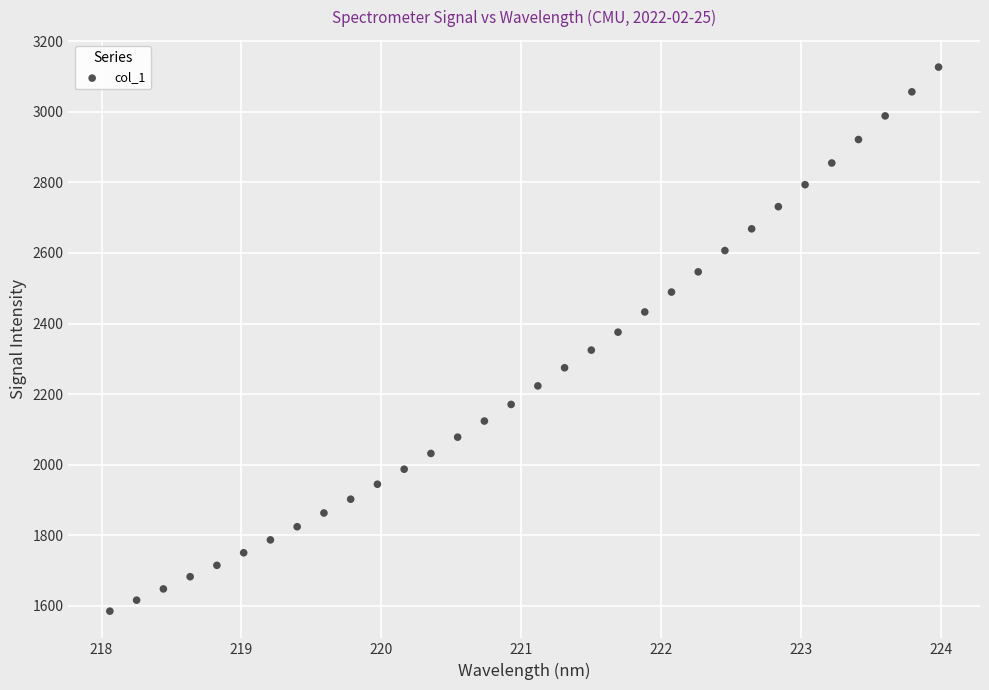

What is the range of X values (max minus min)?

5.9